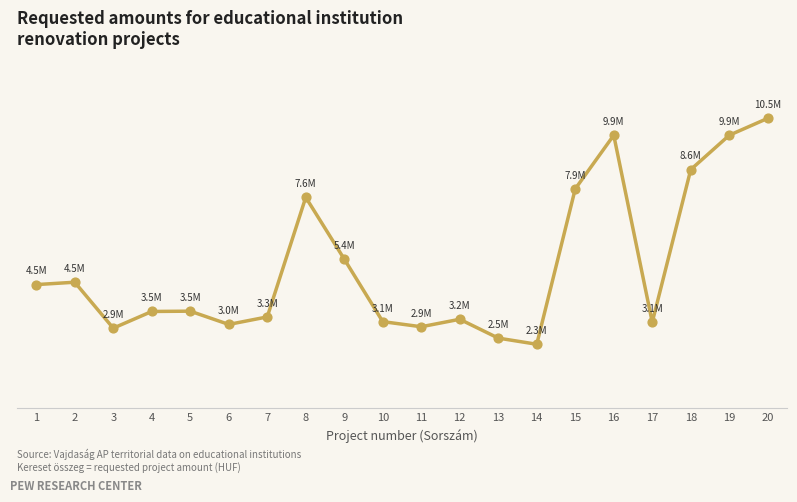

What is the change in value from 9 to 16?

+4485406.0